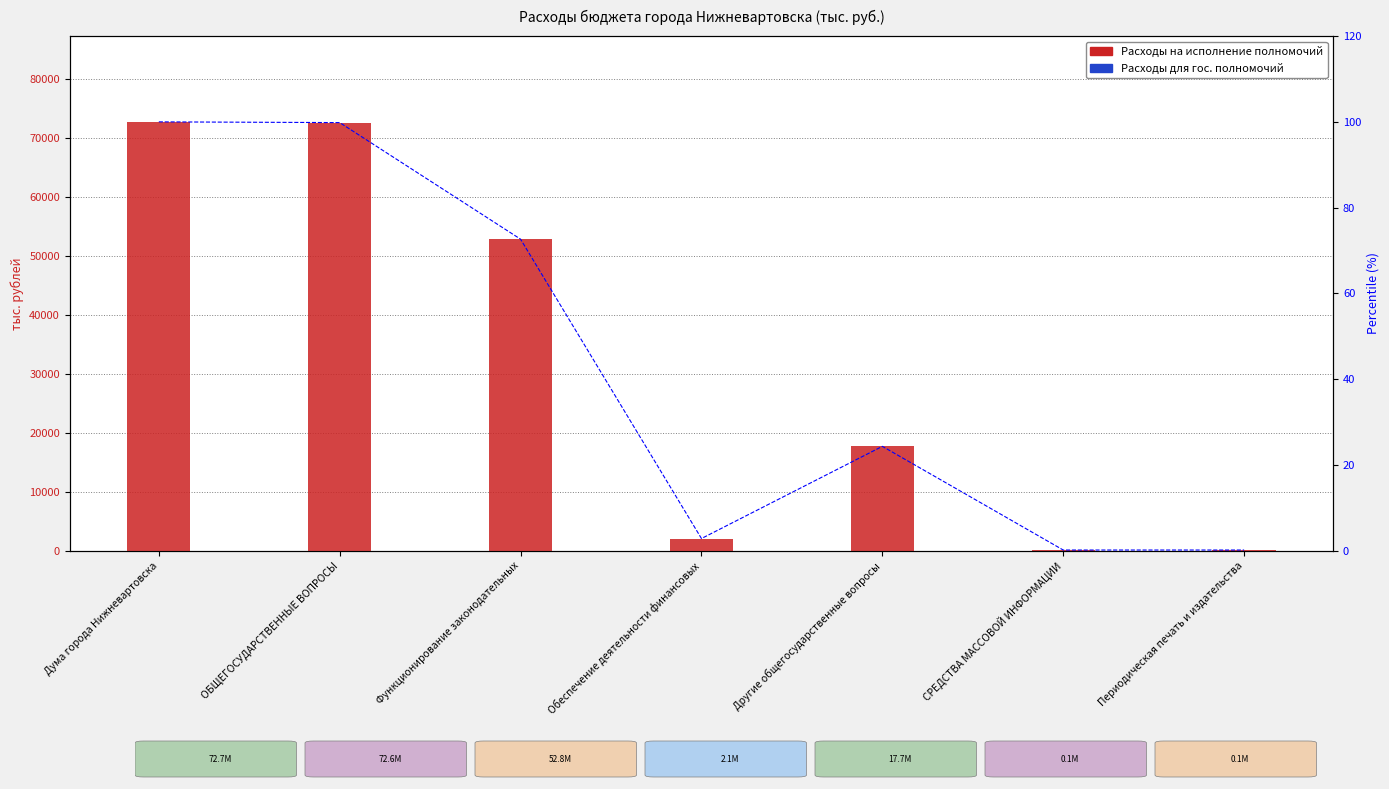

At how many categories does at least one series exceed 66211?

2